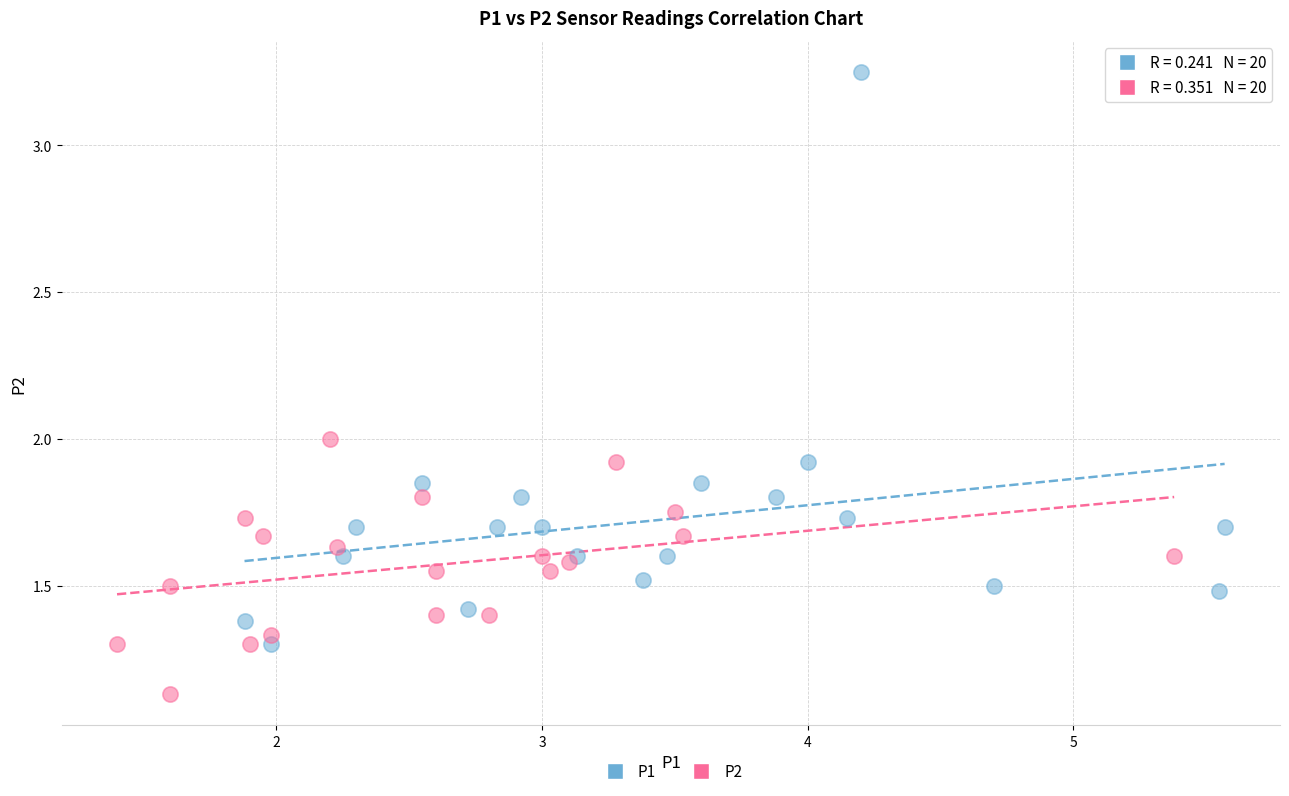

Which series has the widest spread of Y values?

P1